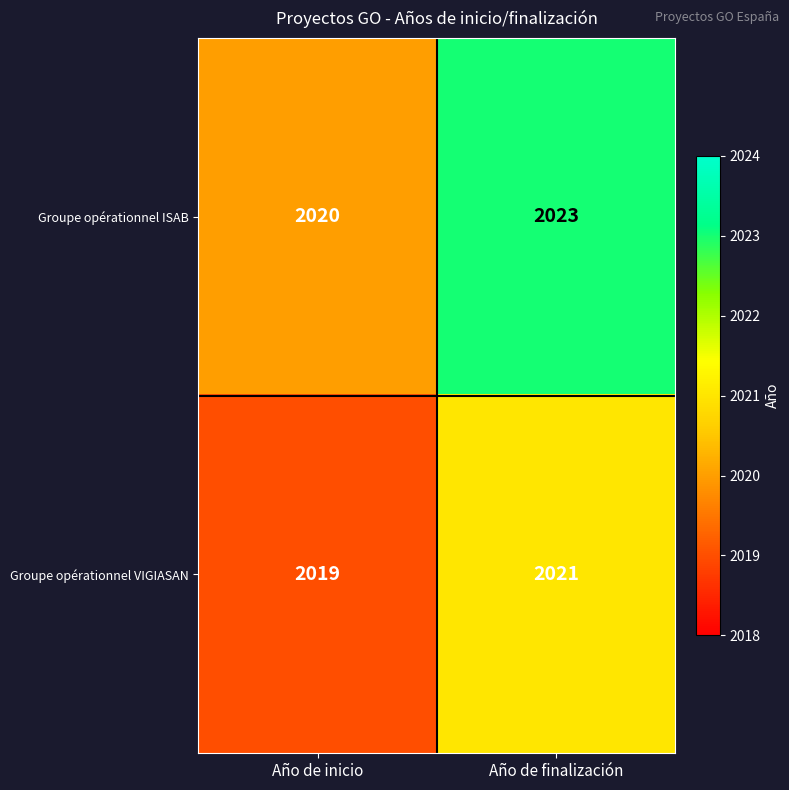

Reading right to left, what are all the values shown in this chart?

Groupe opérationnel ISAB: 2023	2020
Groupe opérationnel VIGIASAN: 2021	2019